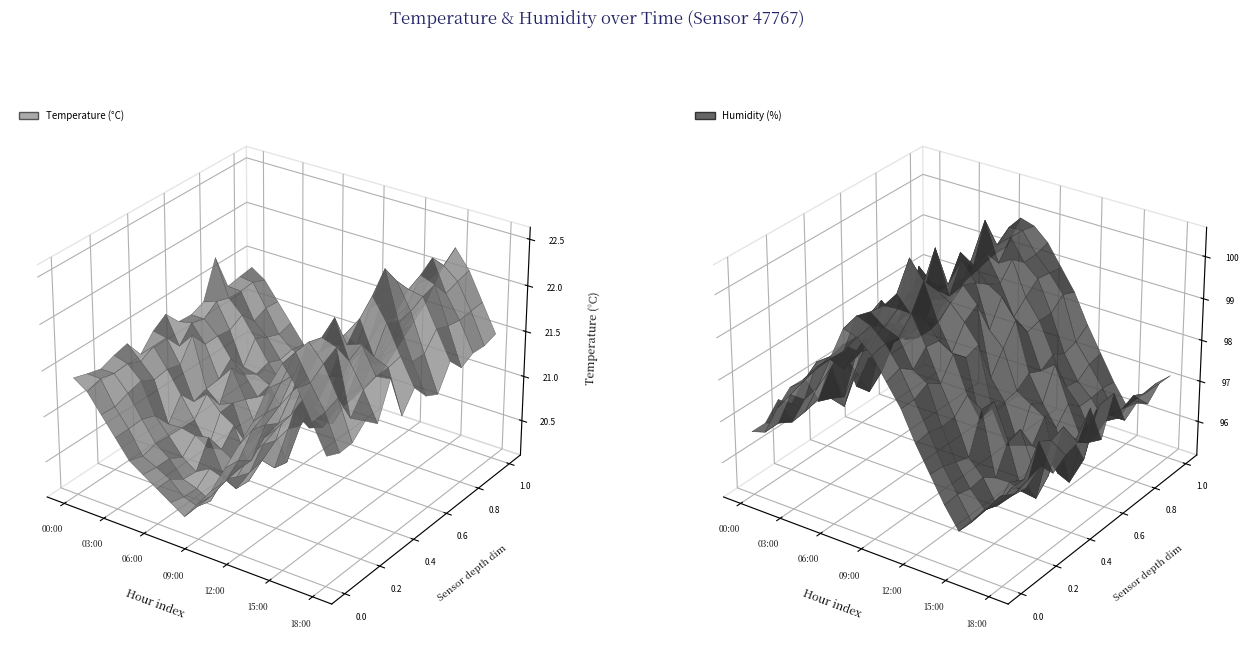

Reading left to right, what are all the values shown in this chart?

temperature: 21.4	21.3	21.1	20.9	20.7	20.6	20.5	20.4	20.3	20.5	20.7	21.0	21.3	21.6	22.0	22.3	22.1	21.8	21.5
humidity: 96.7	96.8	97.5	98.1	98.4	98.8	99.1	99.9	99.8	99.5	99.0	98.5	97.8	97.2	96.6	96.1	96.5	96.9	97.2